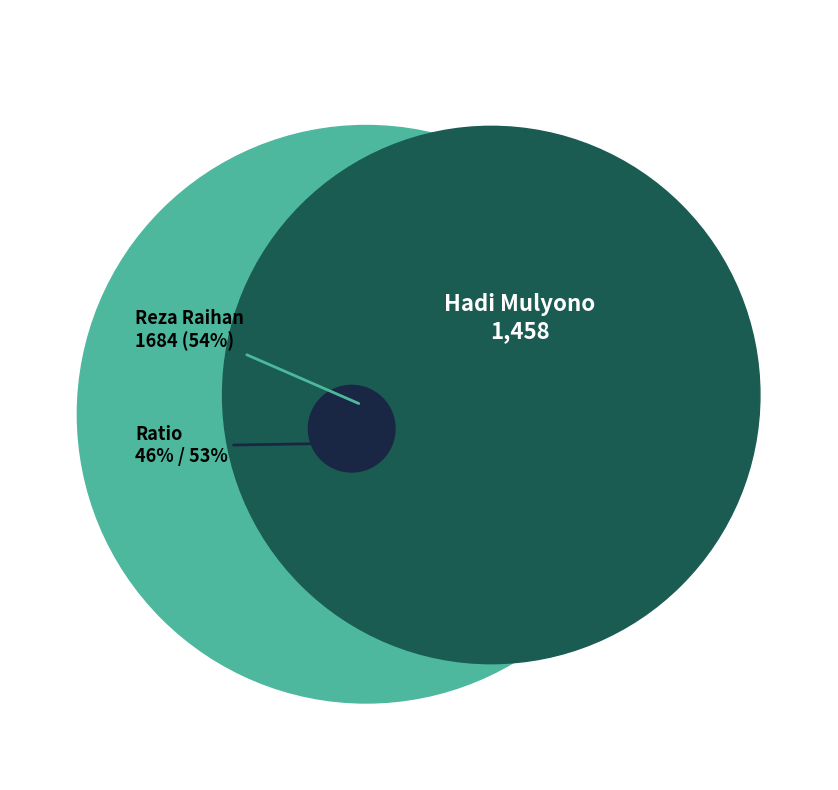

Is it true that Reza Raihan is 61% of the pie?

False